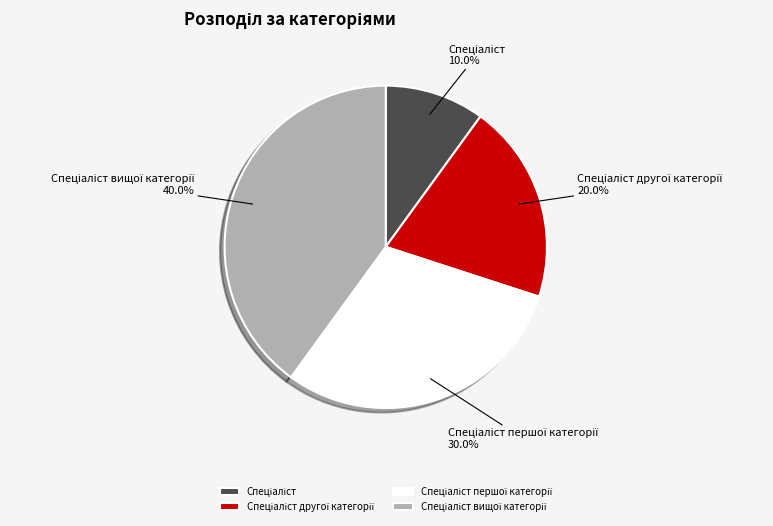

Count the number of slices in the pie.

4